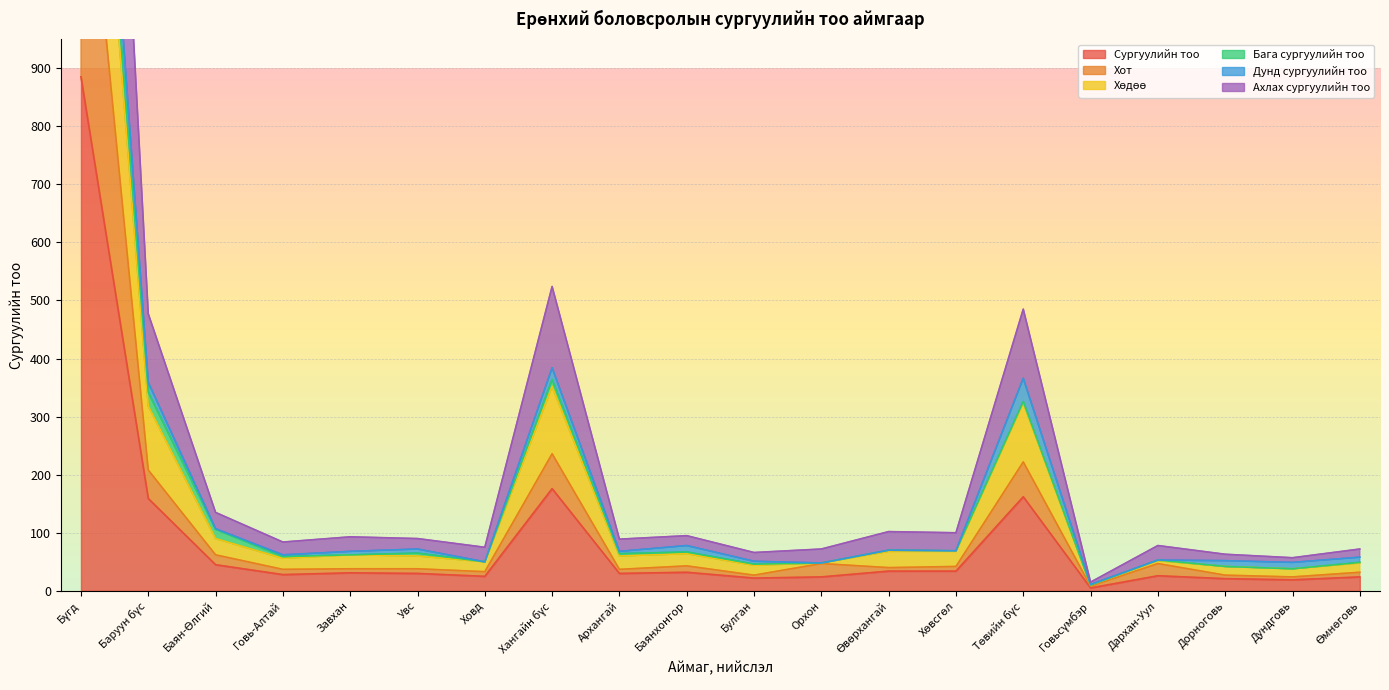

What is the maximum value for Сургуулийн тоо?

885